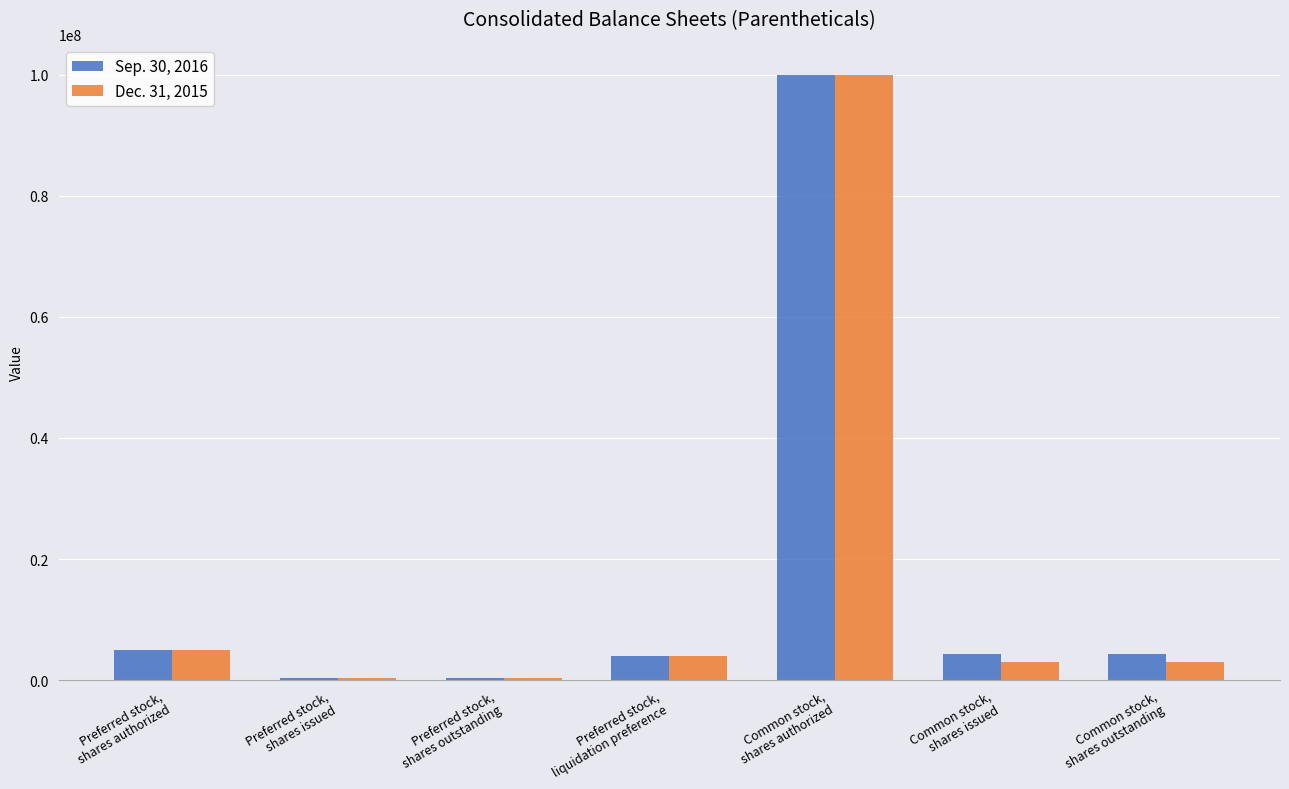

What is the difference between the maximum and minimum values in the Dec. 31, 2015 series?

99664727